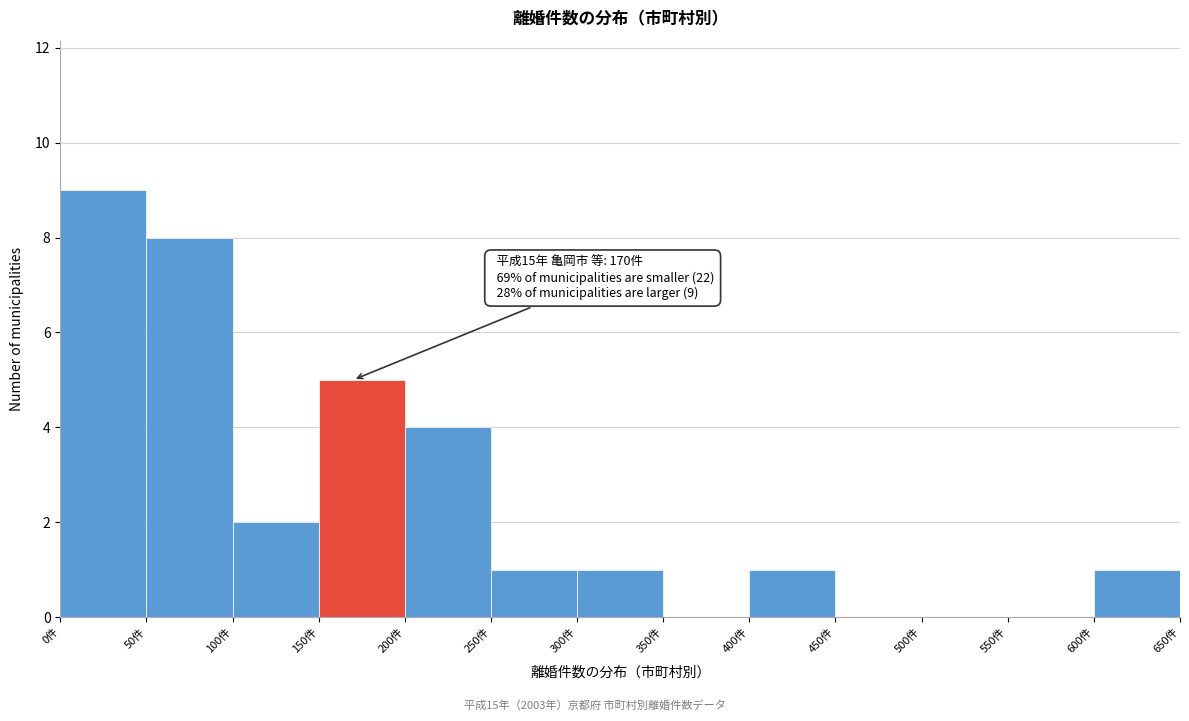

Which range on the x-axis has the tallest bar?

0 to 50